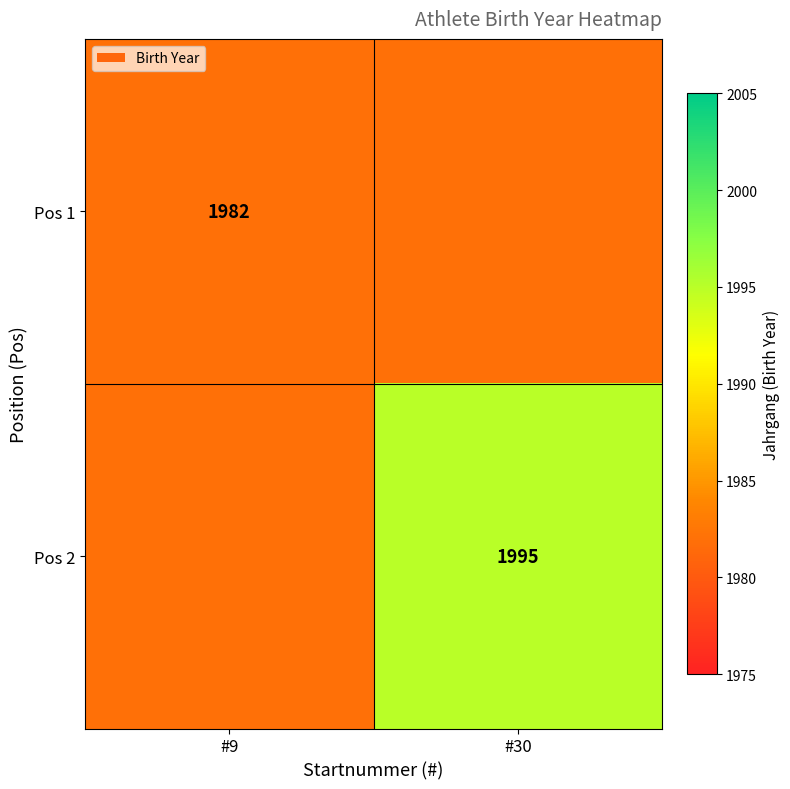

Is the value of Pos 1 at #9 greater than the value of Pos 2 at #30?

No